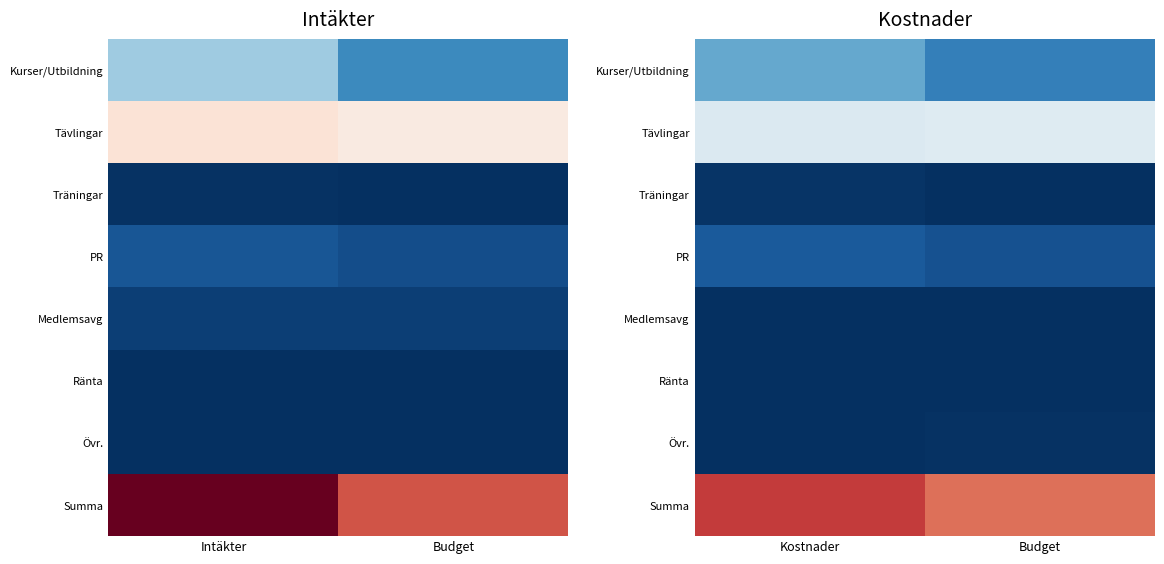

What is the maximum value shown in the chart?

117117